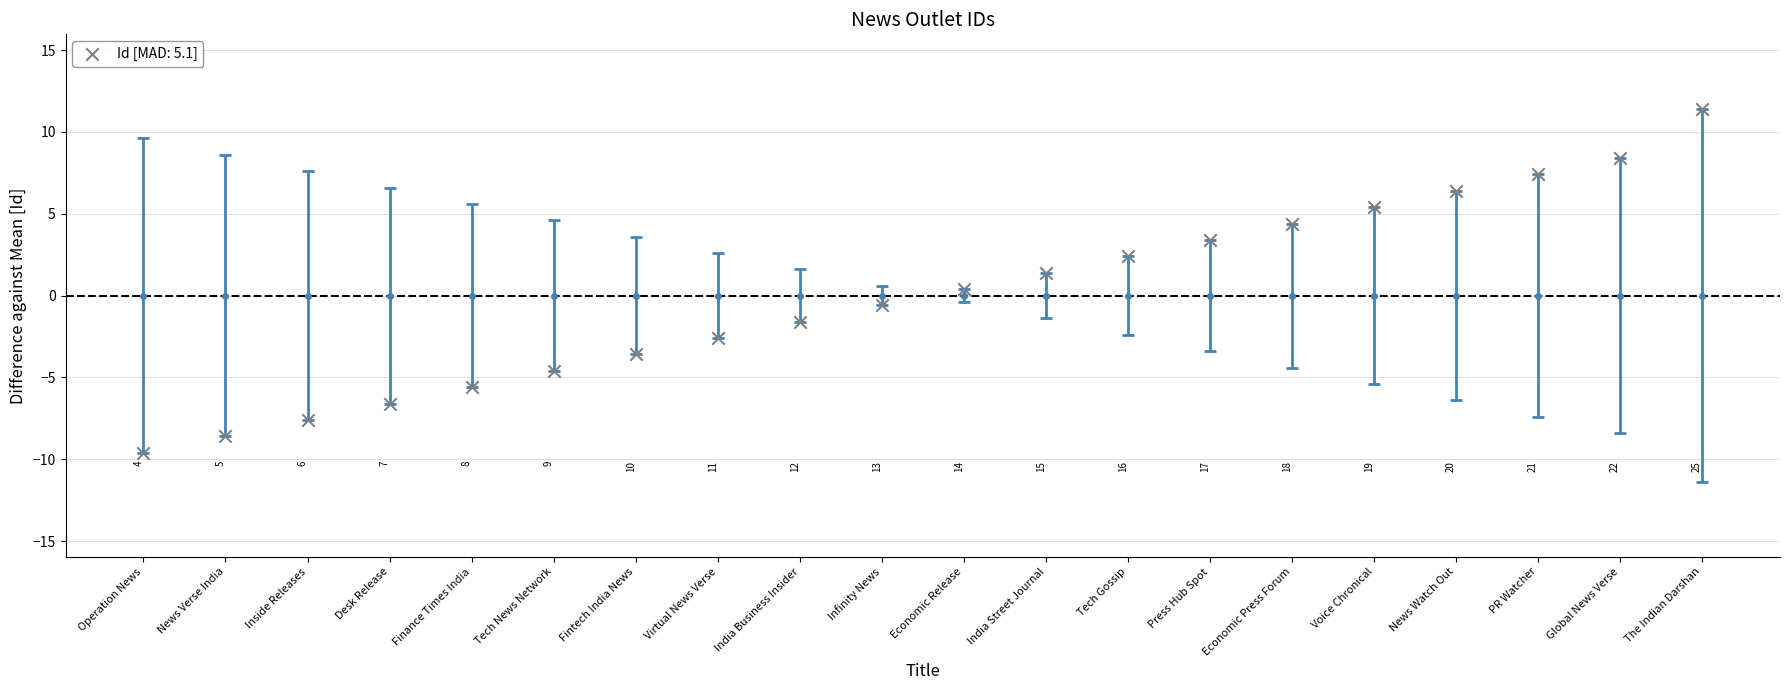

What is the range of Y values (max minus min)?

21.0